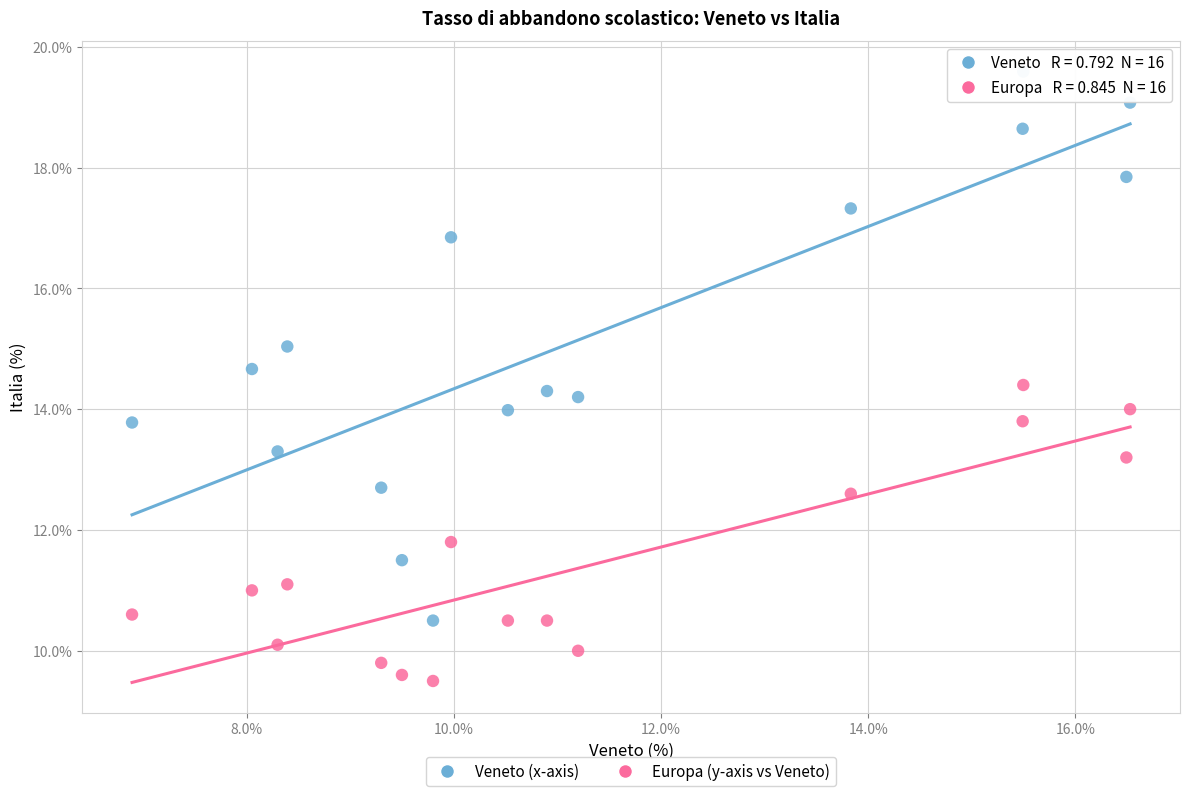

Across all data points, what is the range of X values (max minus min)?

9.6